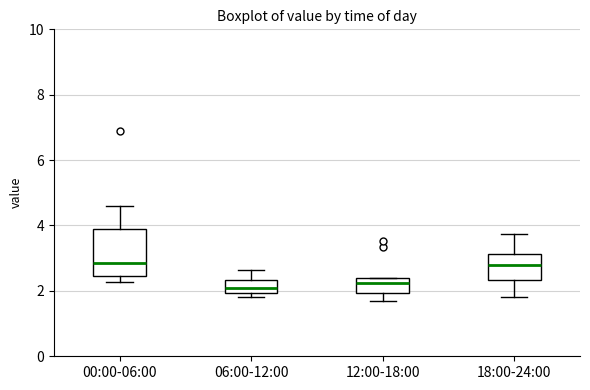

Reading left to right, transcribe this box plot: for each box, give where its median line is, the range the box spans, and where its two whiskers end, as read against the y-axis. The values are not printed on the chart, so give them approximately, as read against the axis.

00:00-06:00: median 2.8, box 2.4 to 4.0, whiskers 2.2 to 4.6
06:00-12:00: median 2.2, box 2.0 to 2.4, whiskers 1.8 to 2.6
12:00-18:00: median 2.2, box 2.0 to 2.4, whiskers 1.8 to 2.4
18:00-24:00: median 2.8, box 2.4 to 3.2, whiskers 1.8 to 3.8